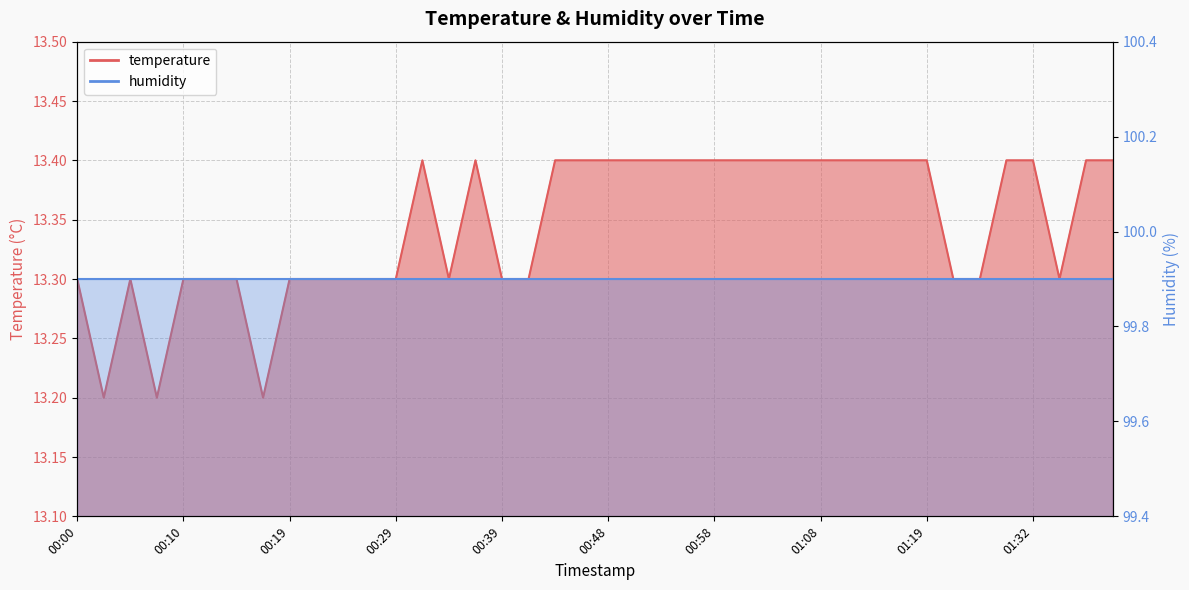

Which label corresponds to the largest value in the chart?

00:31